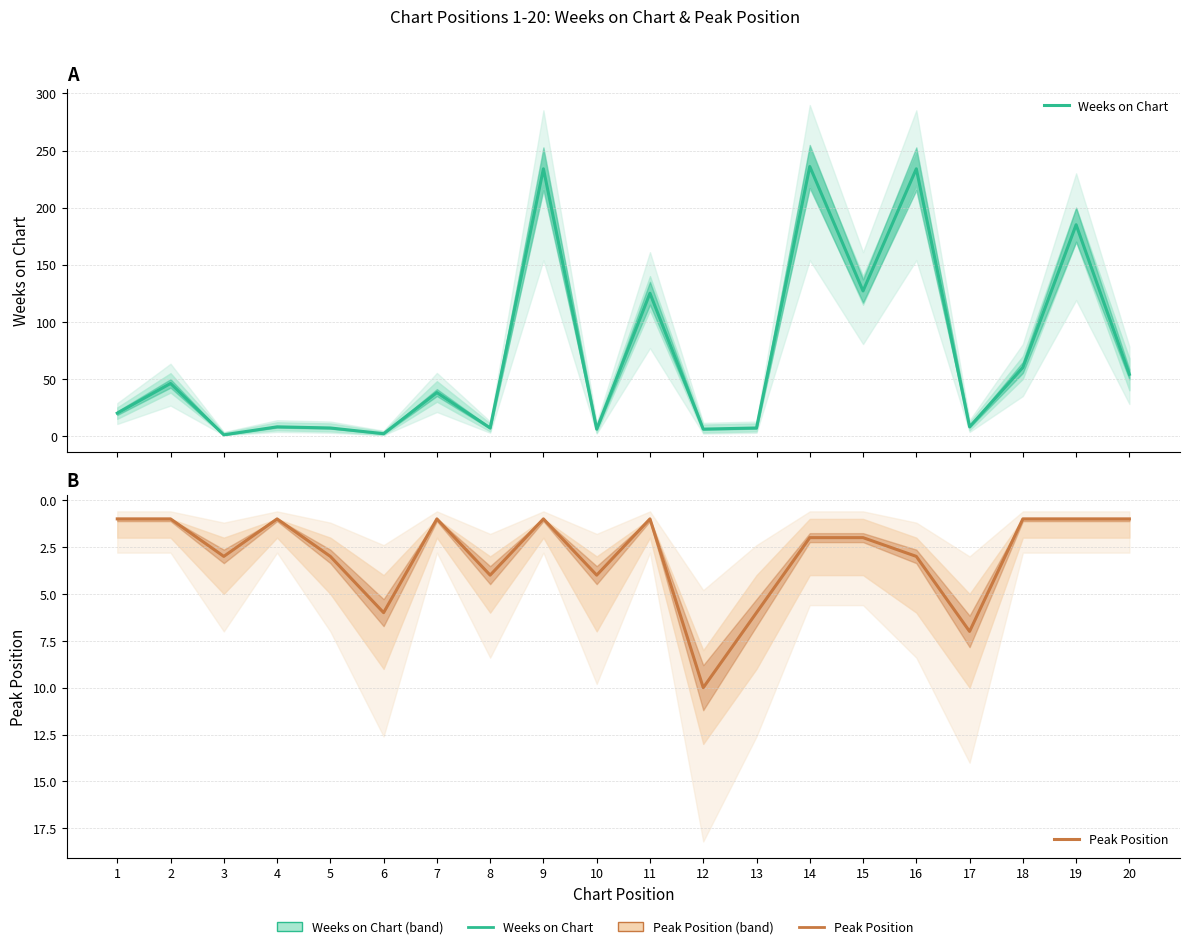

Which series has the widest spread of values?

Weeks on Chart